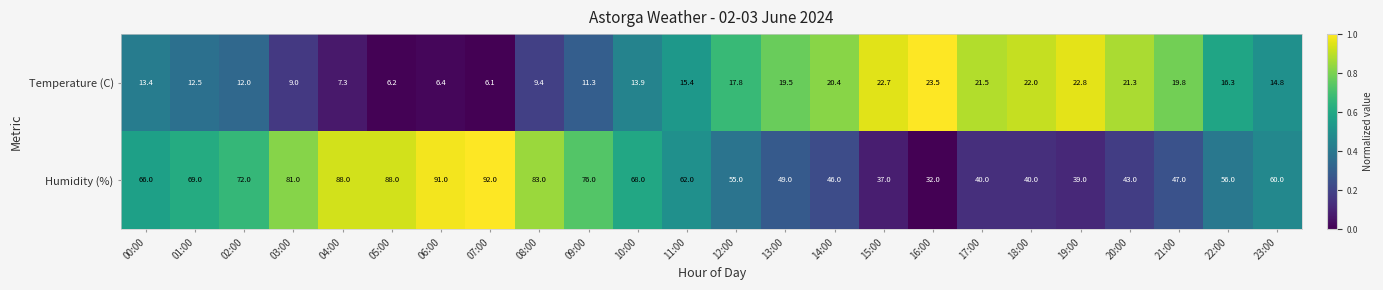

What is the sum of the Humidity (%) values at 10:00 and 13:00?

117.0